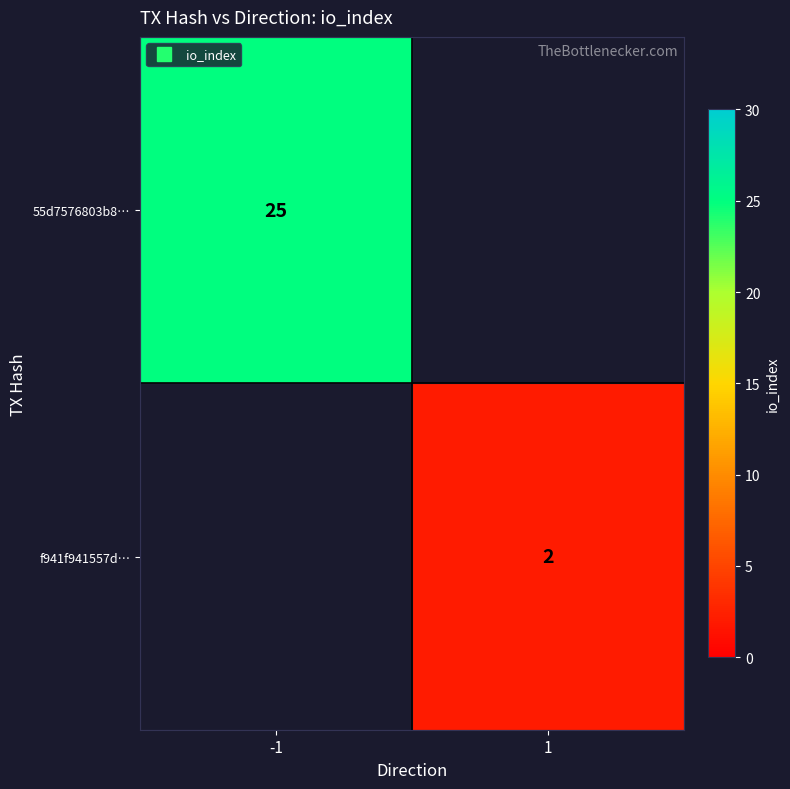

Rank the series by their average value, from lowest to highest.

f941f941557d…, 55d7576803b8…